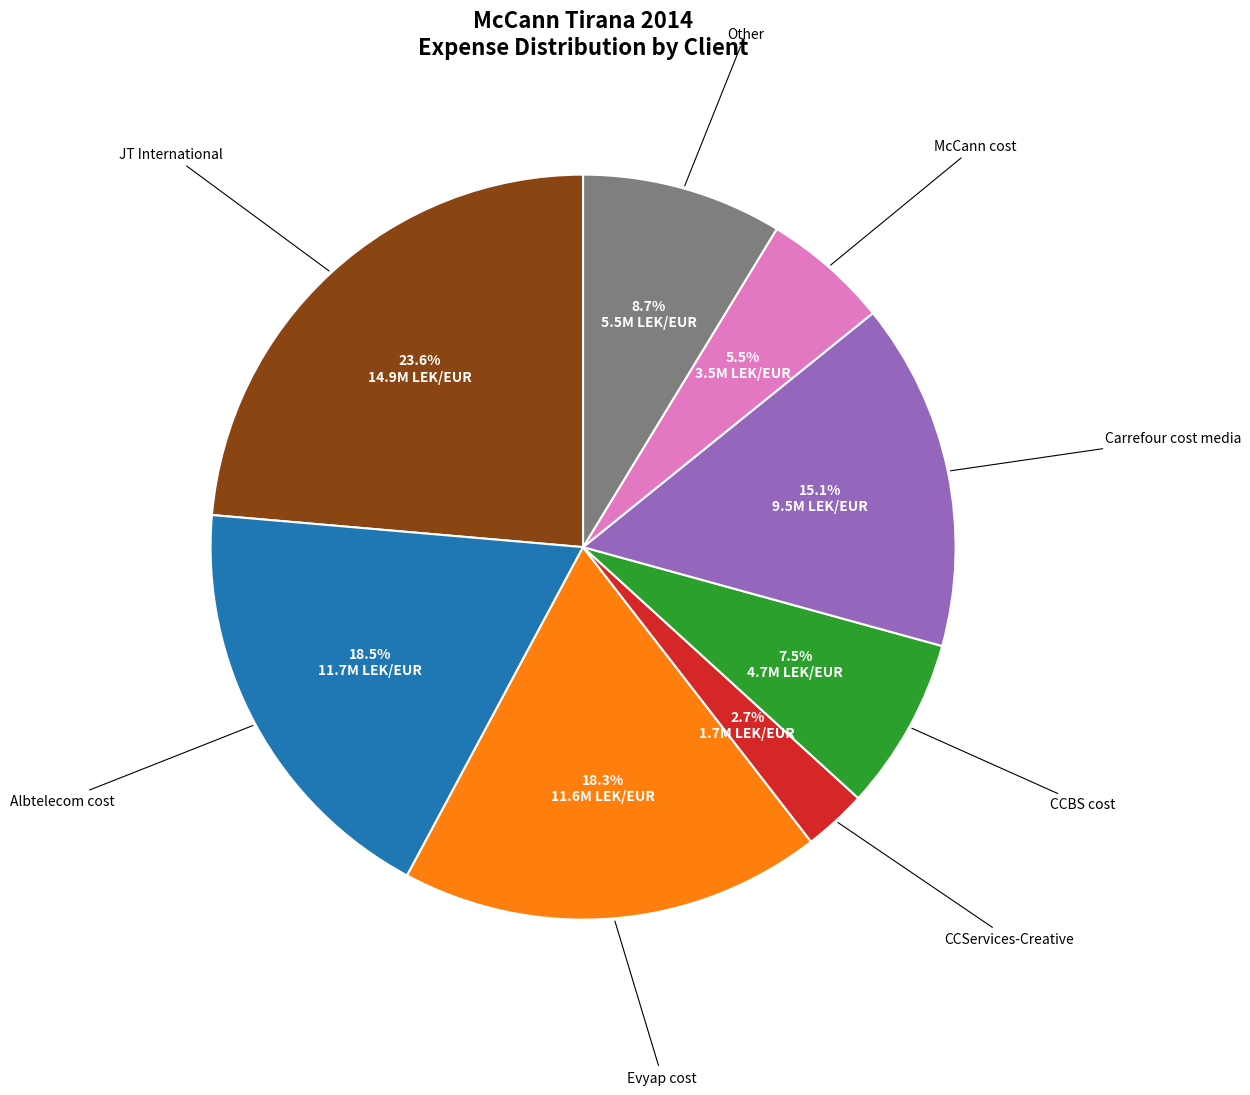

Is there any slice that represents more than half of the pie?

No